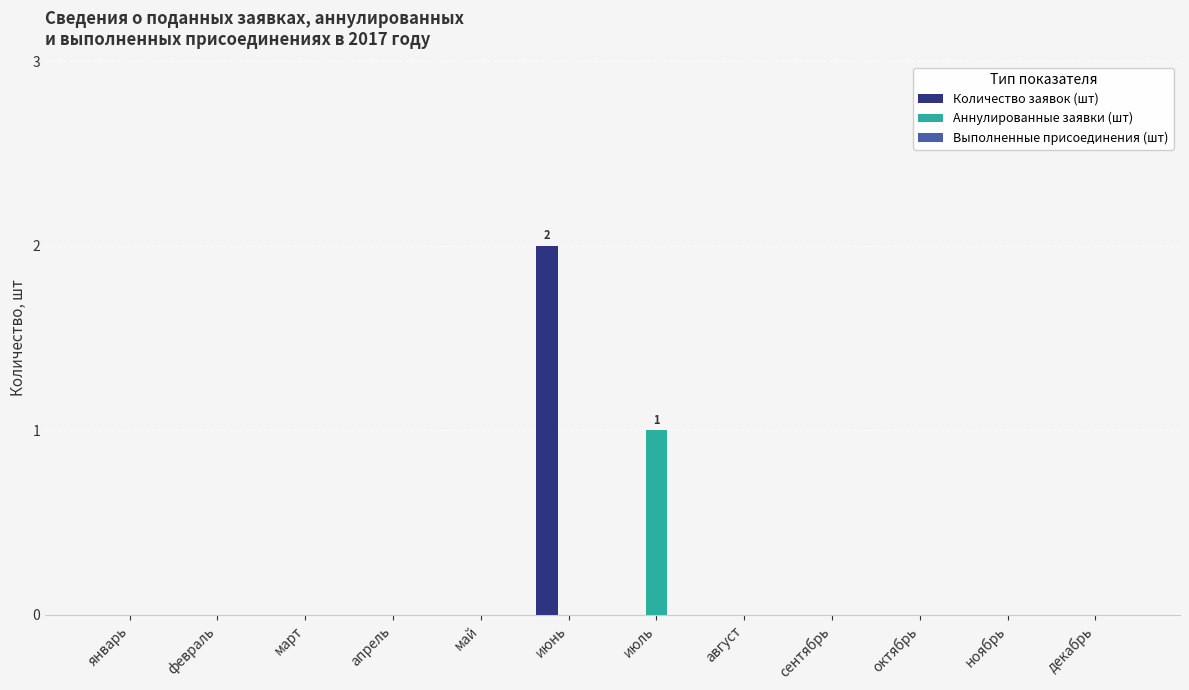

The Количество заявок (шт) series shows 2 at июнь. True or false?

True